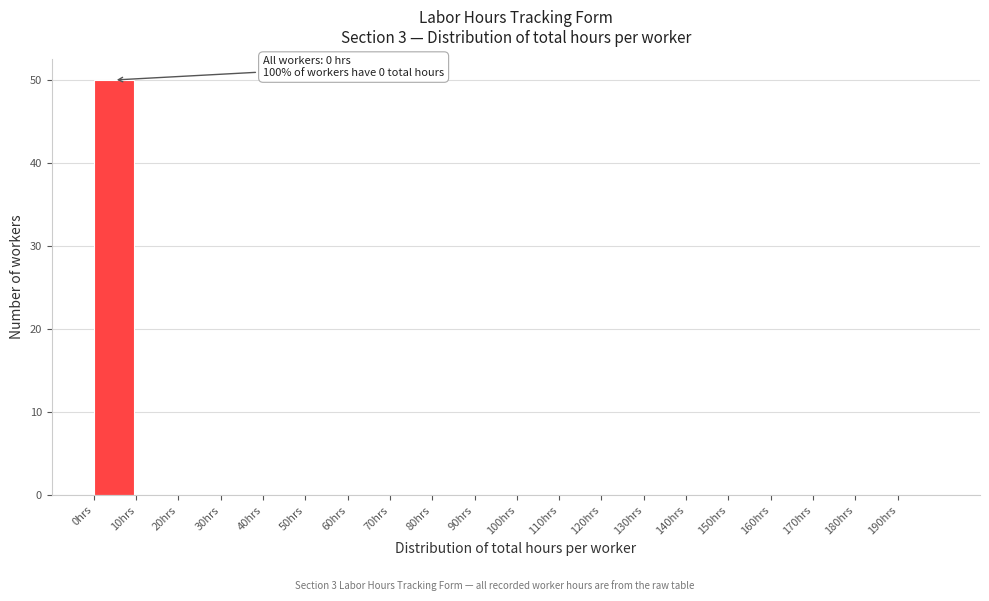

Over which range of the x-axis is the bar tallest?

0 to 10